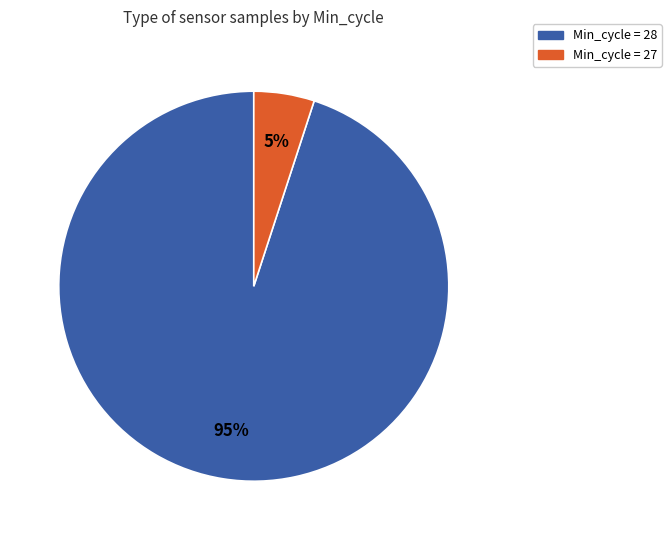

Count the number of slices in the pie.

2